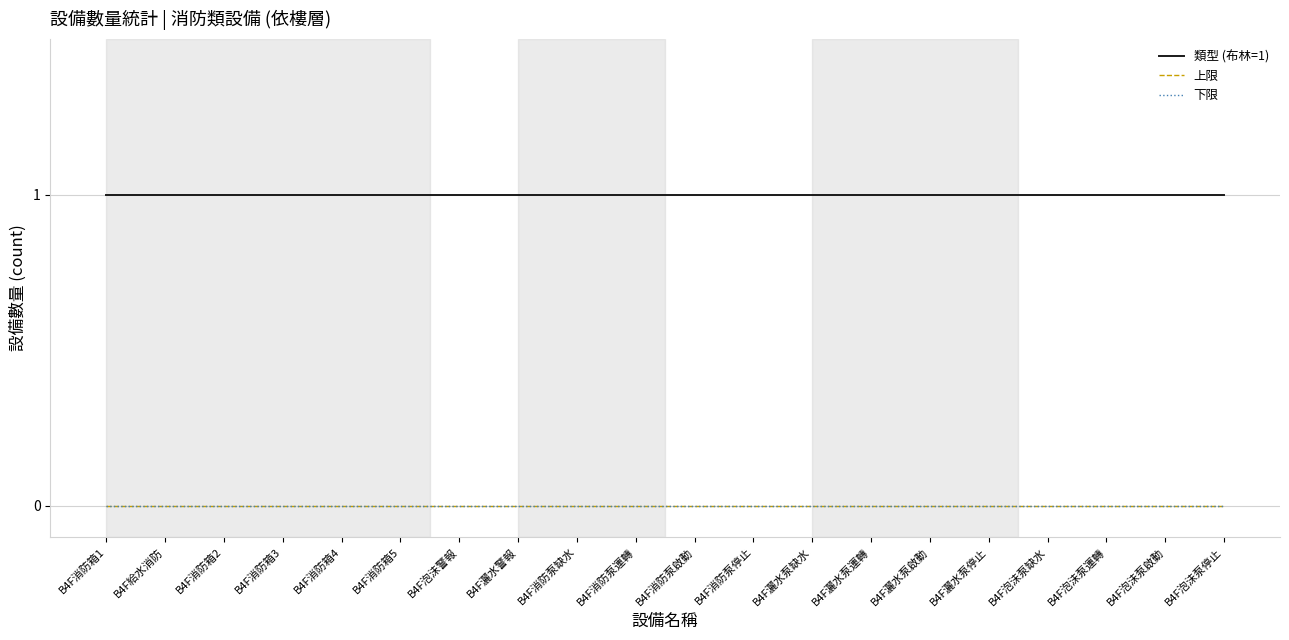

List the series in order of their peak value, lowest first.

上限, 下限, 類型 (布林=1)